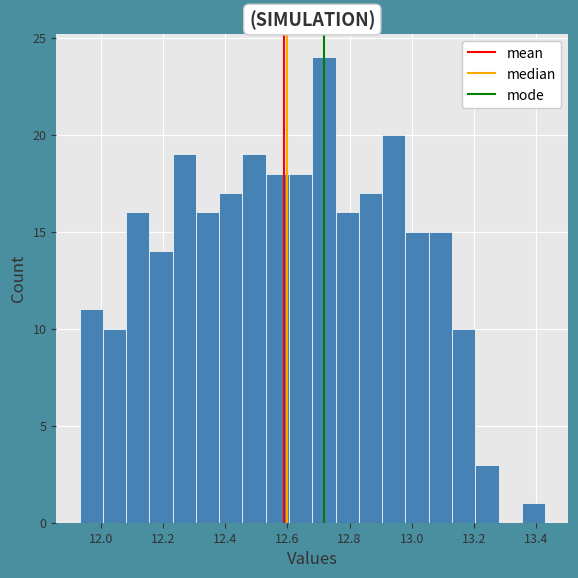

Around what value on the x-axis is the tallest bar? Give the approximate position of its centre, as read against the axis.

12.72